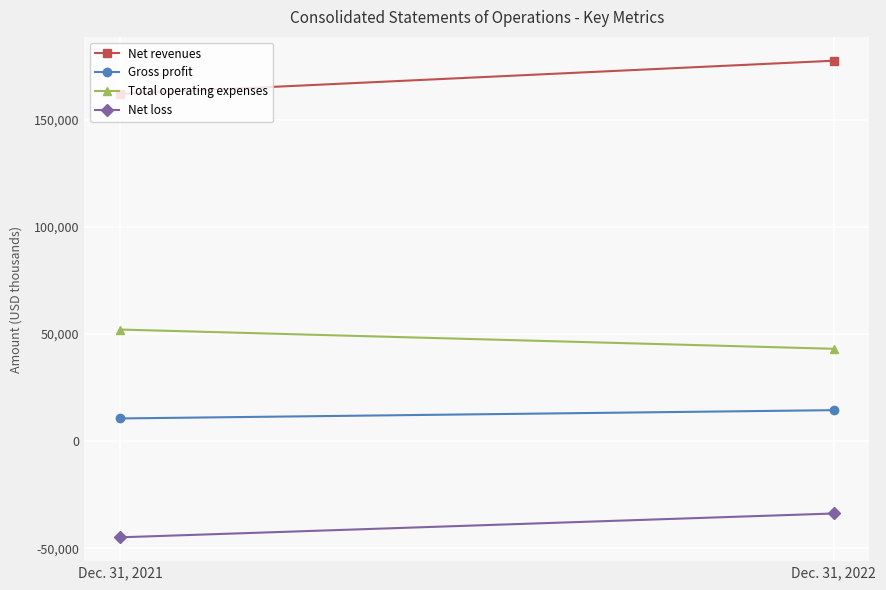

Reading left to right, list all the values displayed in this chart.

Net revenues: 161993	177518
Gross profit: 10620	14485
Total operating expenses: 52096	43117
Net loss: -44834	-33723